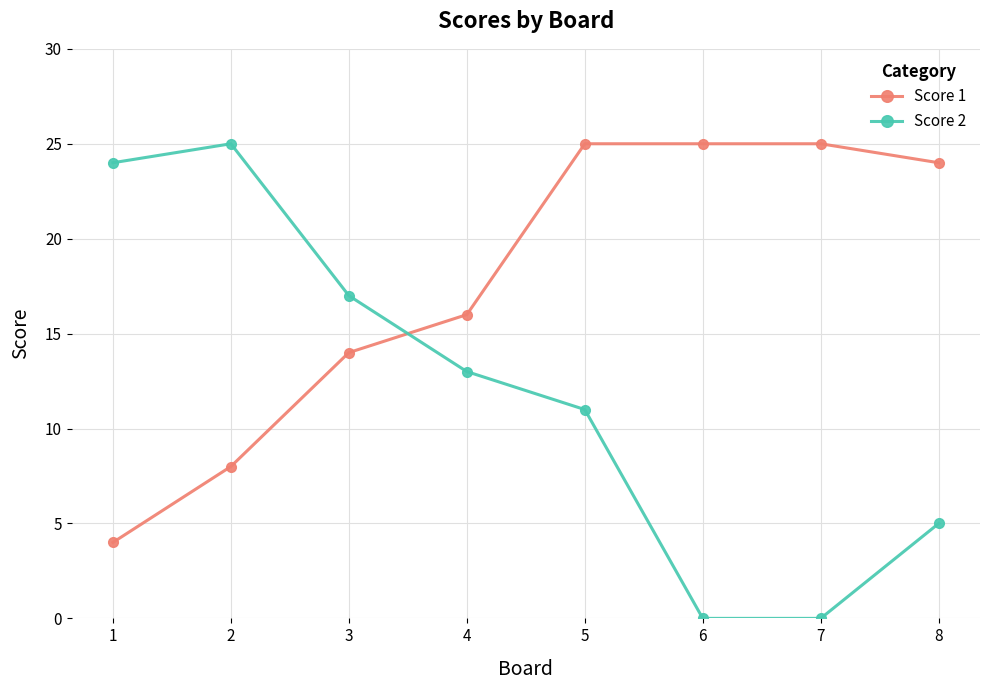

What is the difference between the highest and lowest values at 1?

20